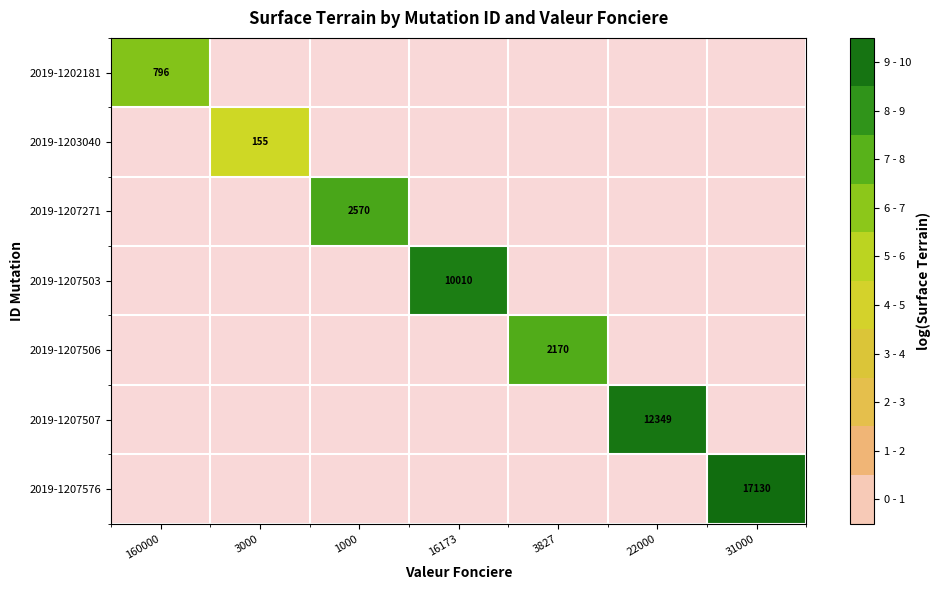

At how many categories does at least one series exceed 8?

3